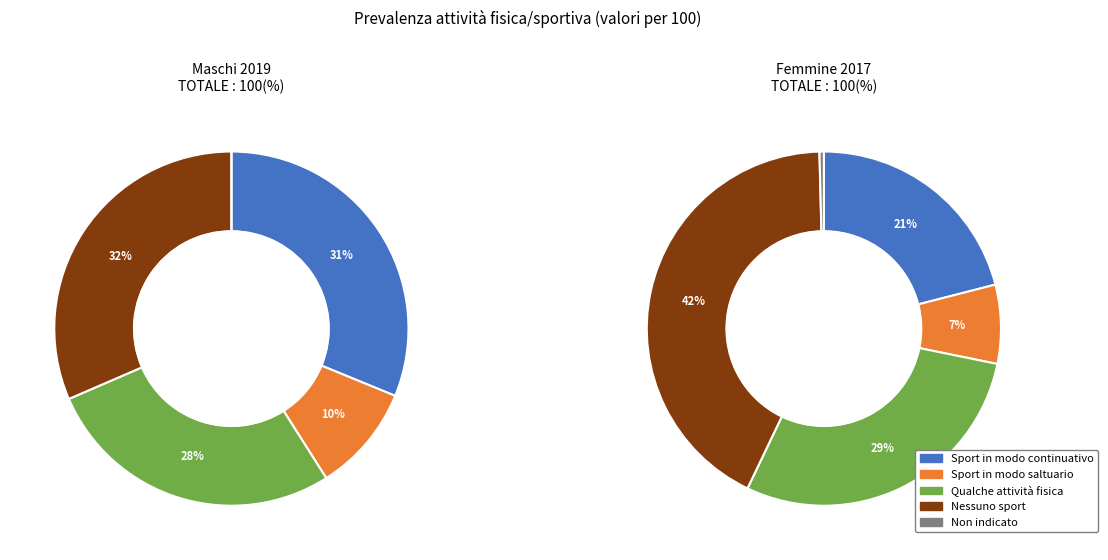

Combined, do Femmine and Maschi account for over 50%?

Yes